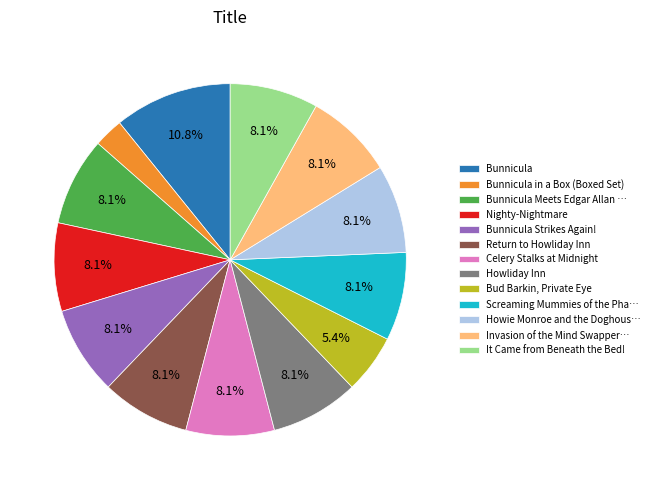

What is the smallest slice in the pie chart?

Bunnicula in a Box (Boxed Set)